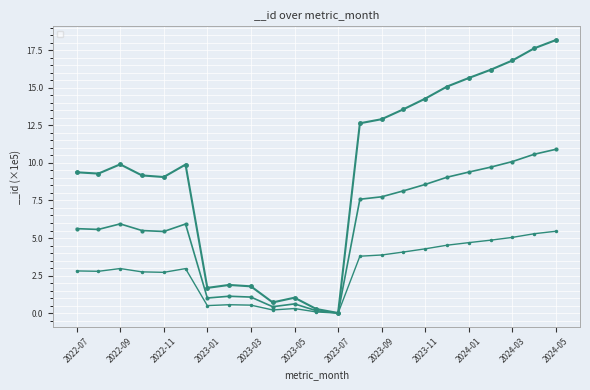

Which has a higher value, 2023-12 or 2023-02?

2023-12